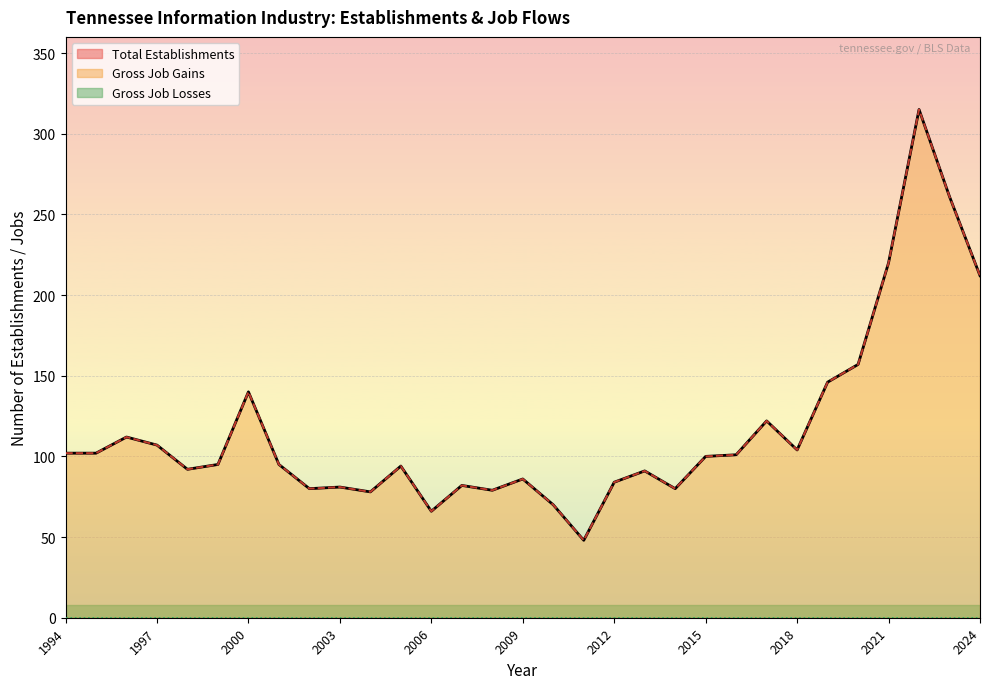

How many data points in Gross Job Gains are above 95?

15